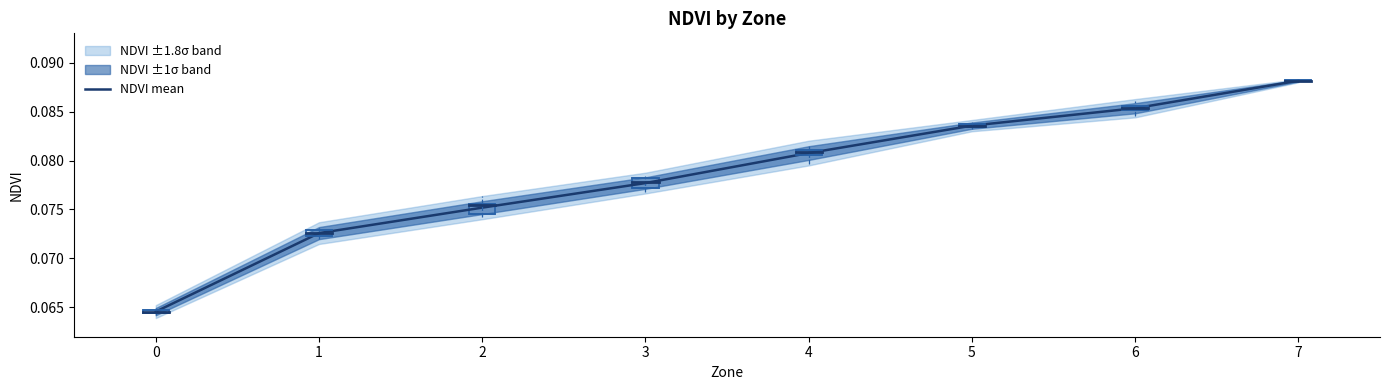

Reading left to right, transcribe all the data shown in this chart.

0=0.1	1=0.1	2=0.1	3=0.1	4=0.1	5=0.1	6=0.1	7=0.1